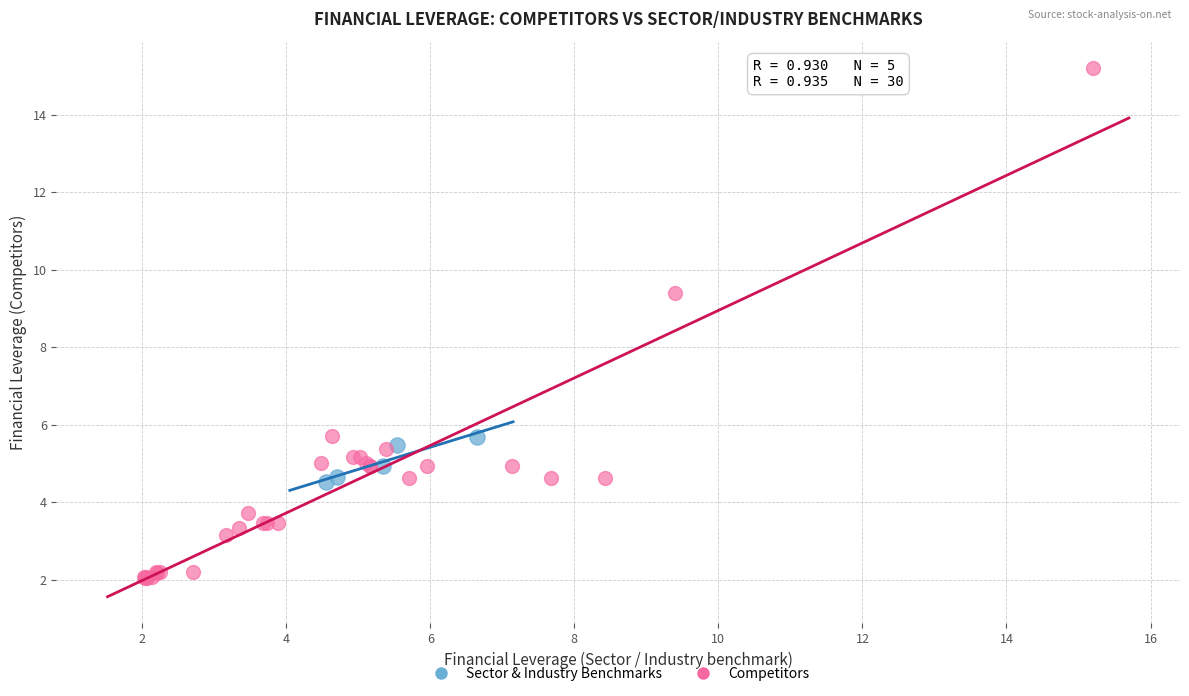

Which series reaches the maximum Y coordinate?

Competitors